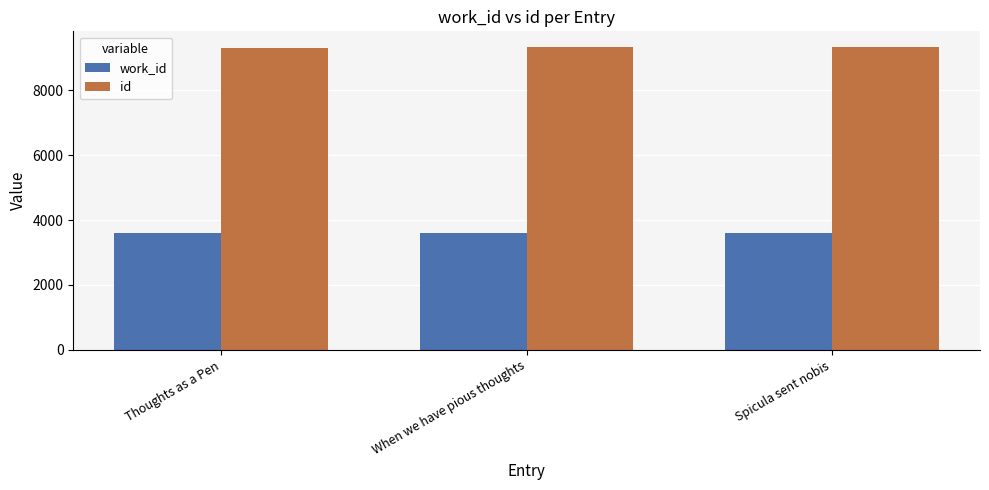

What is the sum of all work_id values?

10802